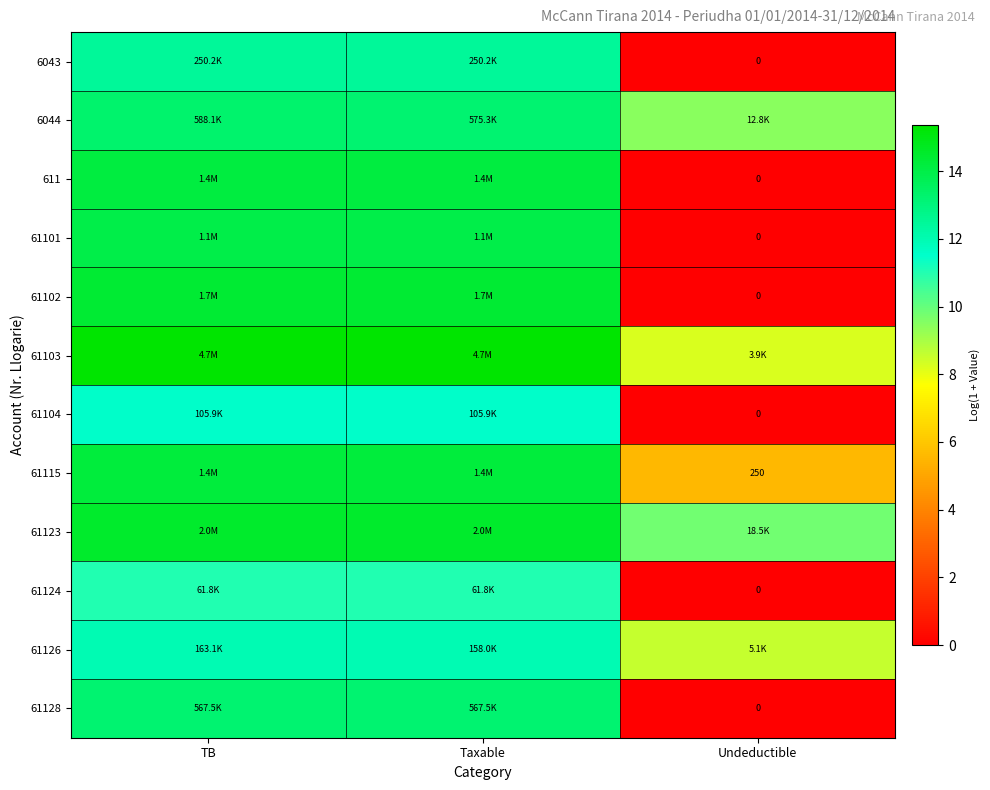

Is it true that 61103 equals 8.3 at Undeductible?

True